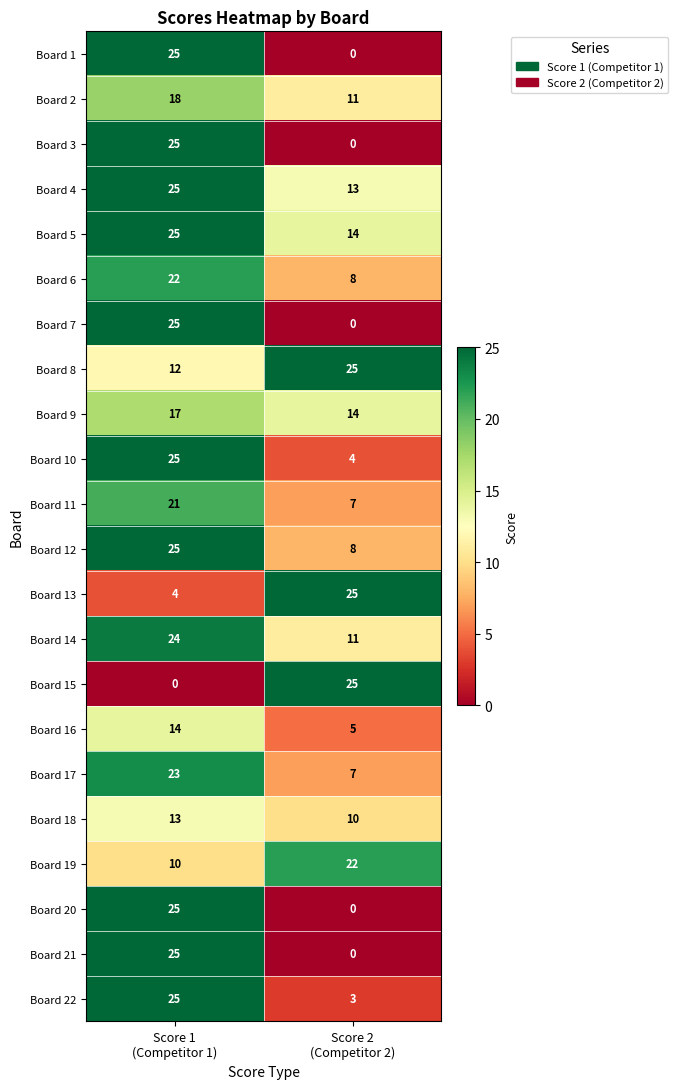

What is the minimum value for Board 9?

14